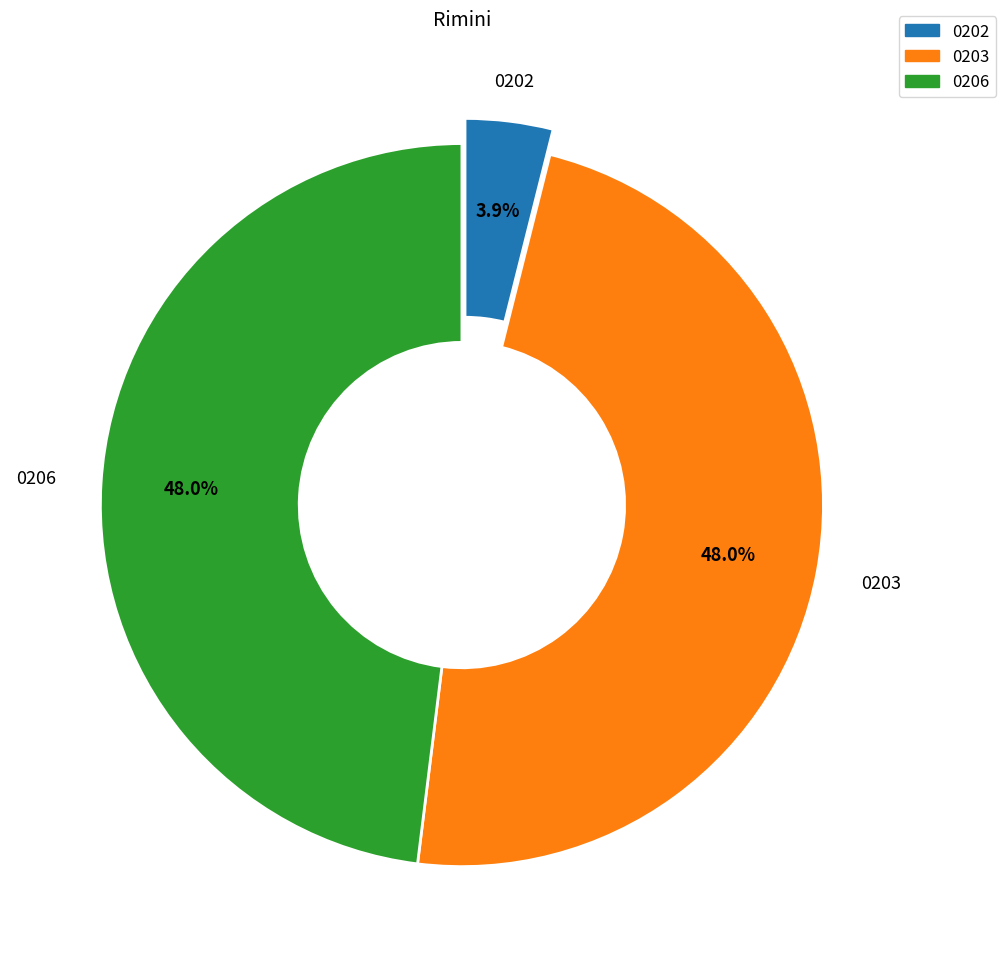

Is there any slice that represents more than half of the pie?

No